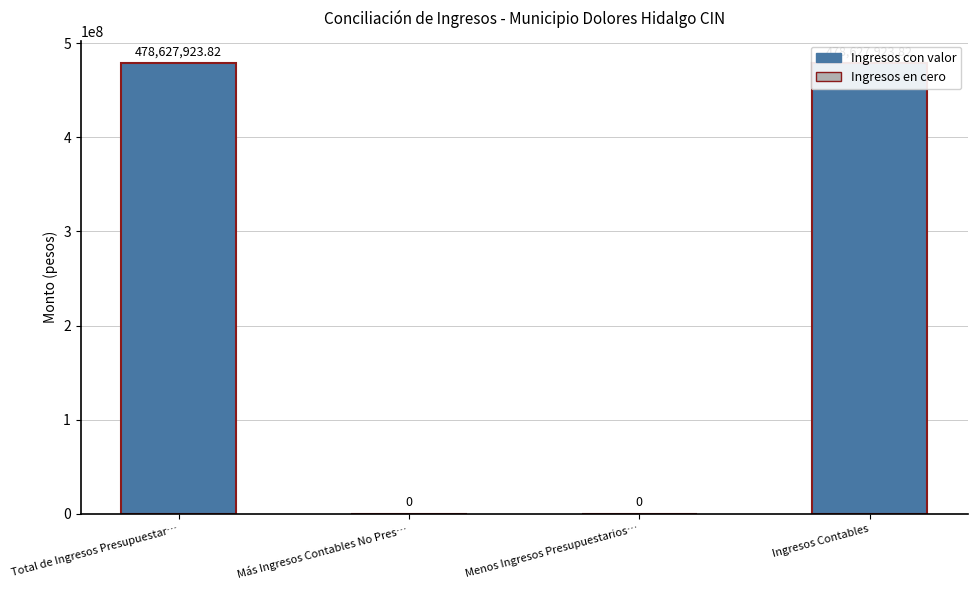

How many data points does each series have?

4